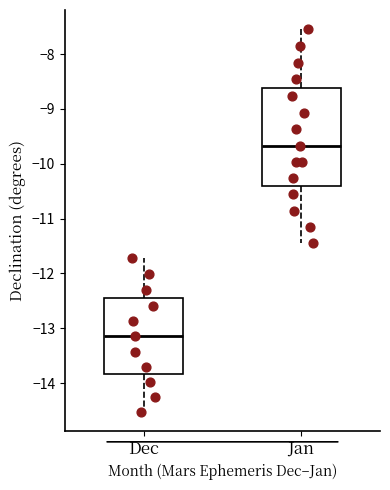

Comparing the boxes themselves (not the whiskers), which one is the tallest?

Jan